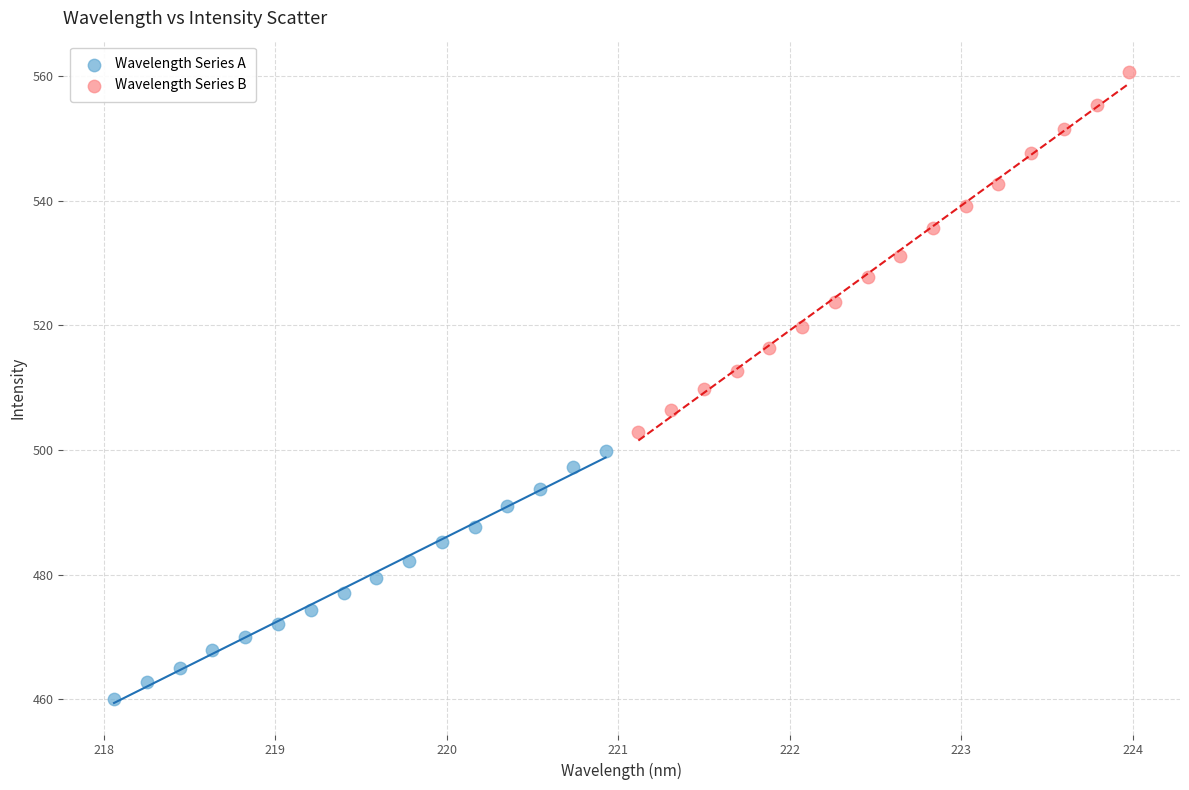

Which series has the widest spread of Y values?

Wavelength Series B